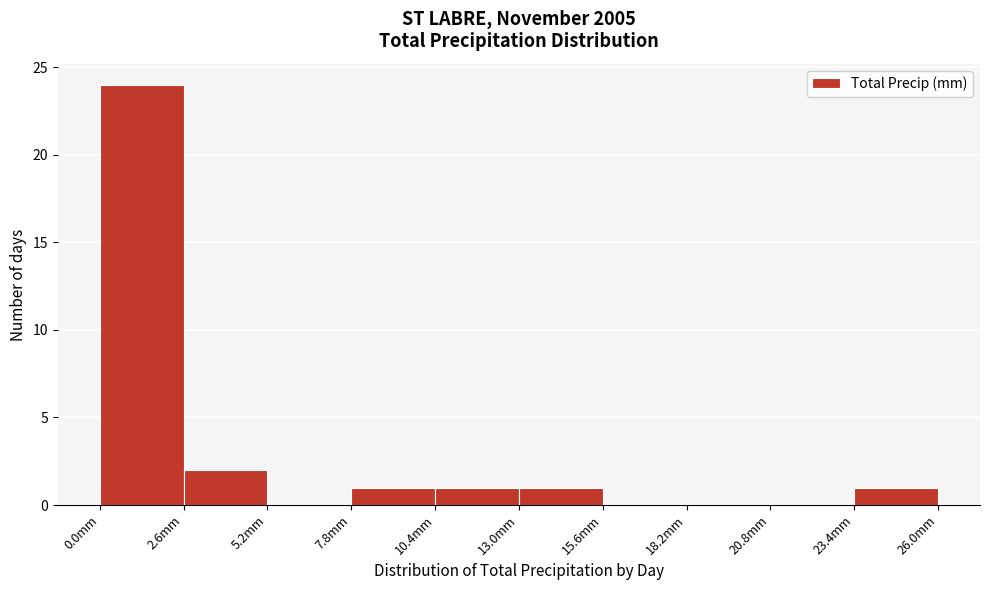

What is the height of the bar covering 0.0 to 2.6 on the x-axis? Neither the bar edges nor the heights are printed on the chart, so give them approximately, as read against the axes.

24